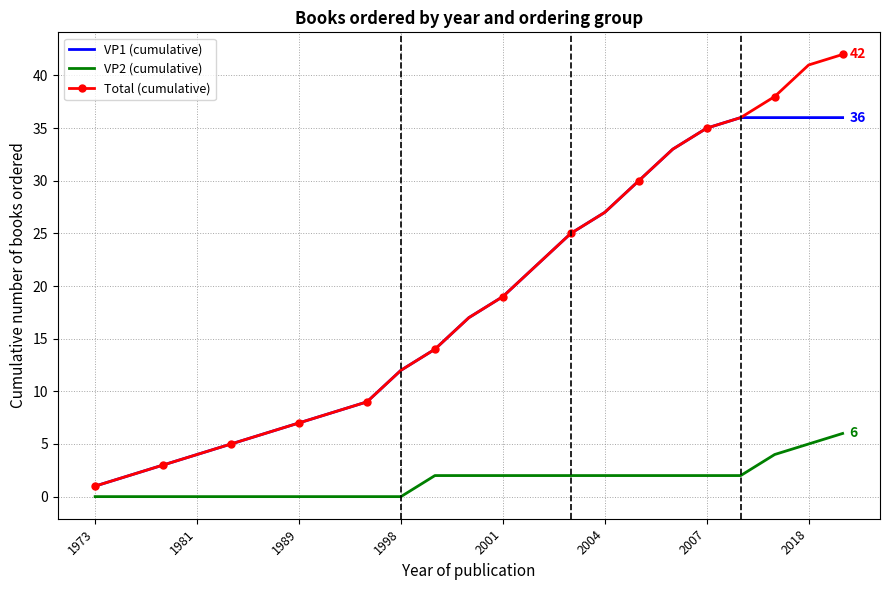

What is the highest value of the Total (cumulative) series?

42